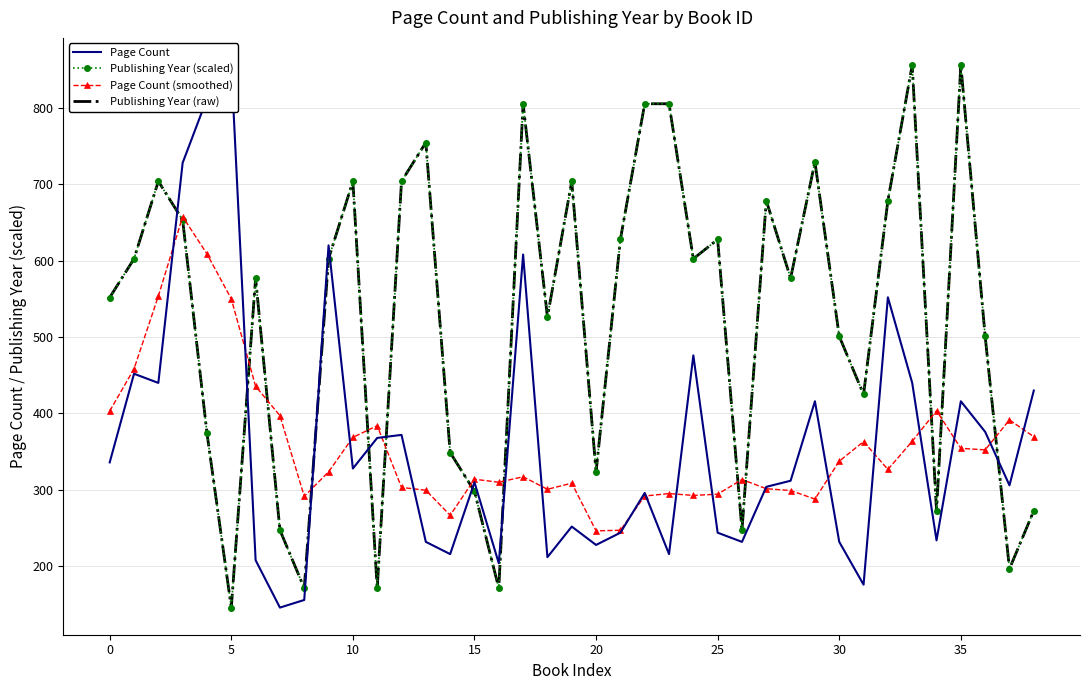

Is this an area chart (filled region under the line)?

No